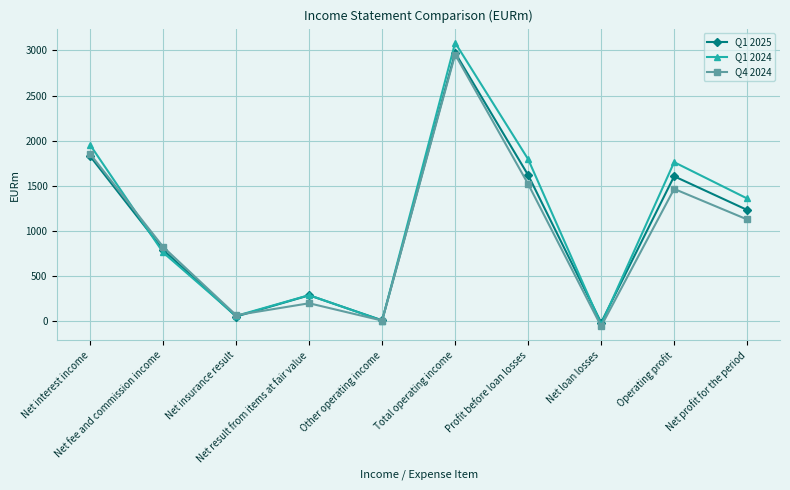

What value does the Q1 2024 series have at Net profit for the period?

1361